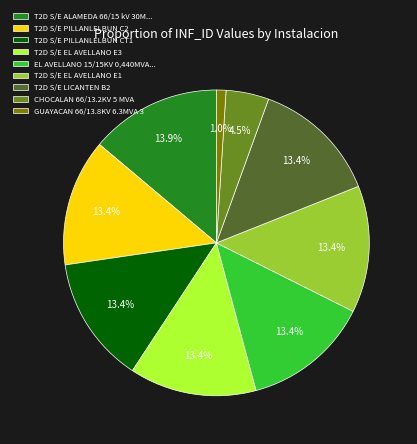

Which has a higher value, CHOCALAN 66/13.2KV 5 MVA or T2D S/E PILLANLELBUN C2?

T2D S/E PILLANLELBUN C2